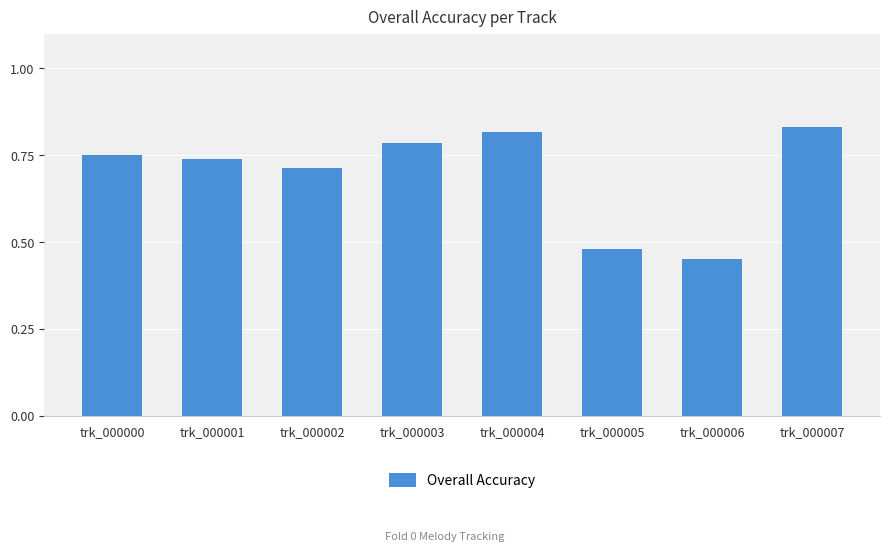

Which has a higher value, trk_000007 or trk_000001?

trk_000007